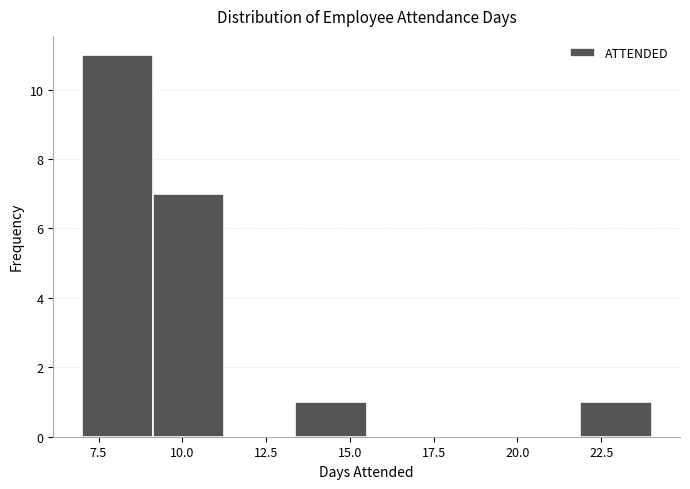

Reading left to right, list every bar in this chart as the range it spans on the x-axis followed by its height. Neither the bar edges nor the heights are printed on the chart, so give them approximately, as read against the axes.

7.0 to 9.0: 11
9.0 to 11.5: 7
11.5 to 13.5: 0
13.5 to 15.5: 1
15.5 to 17.5: 0
17.5 to 20.0: 0
20.0 to 22.0: 0
22.0 to 24.0: 1